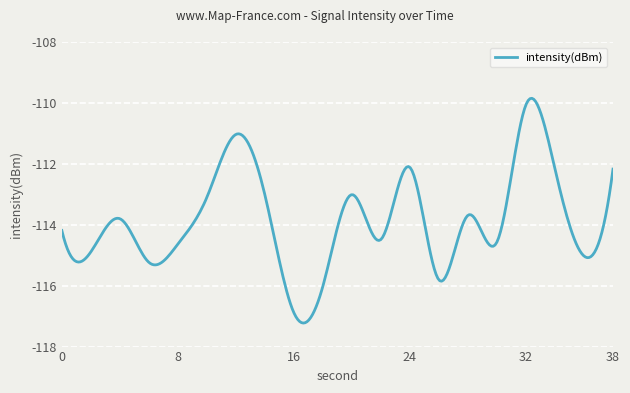

What is the minimum value shown in the chart?

-117.2